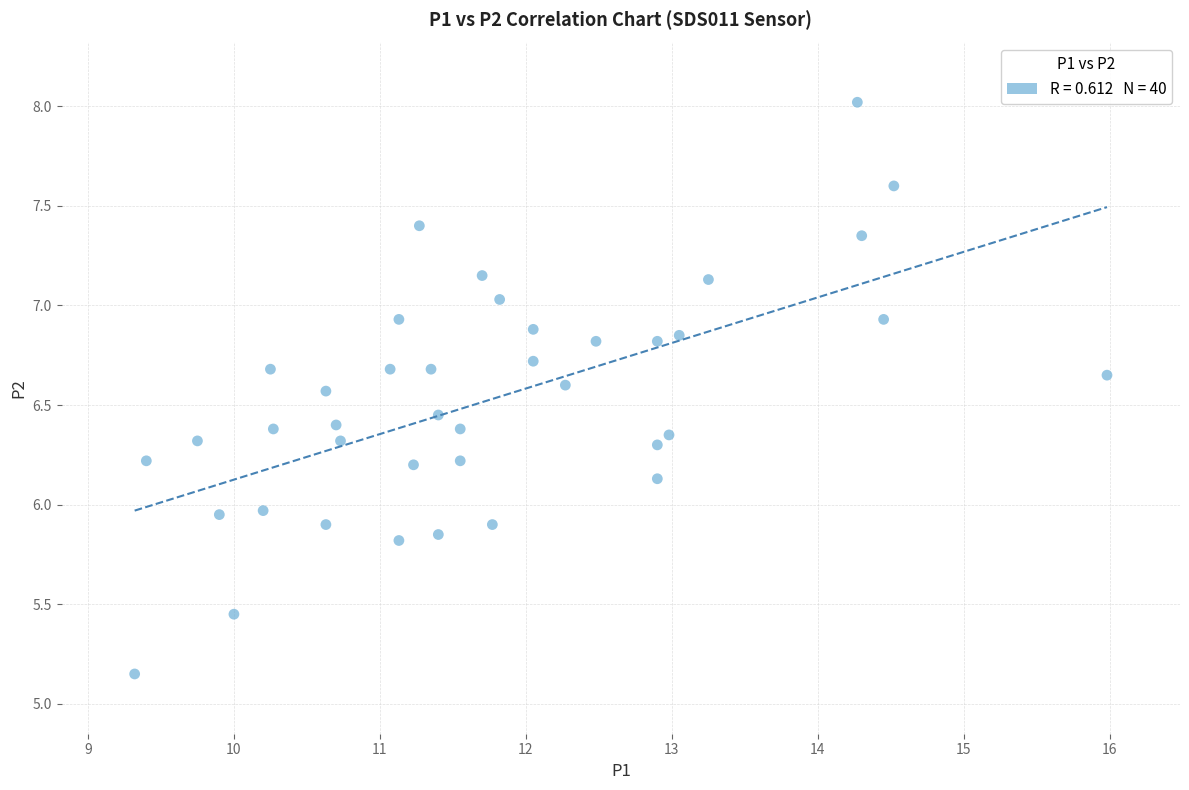

What is the range of Y values (max minus min)?

2.9